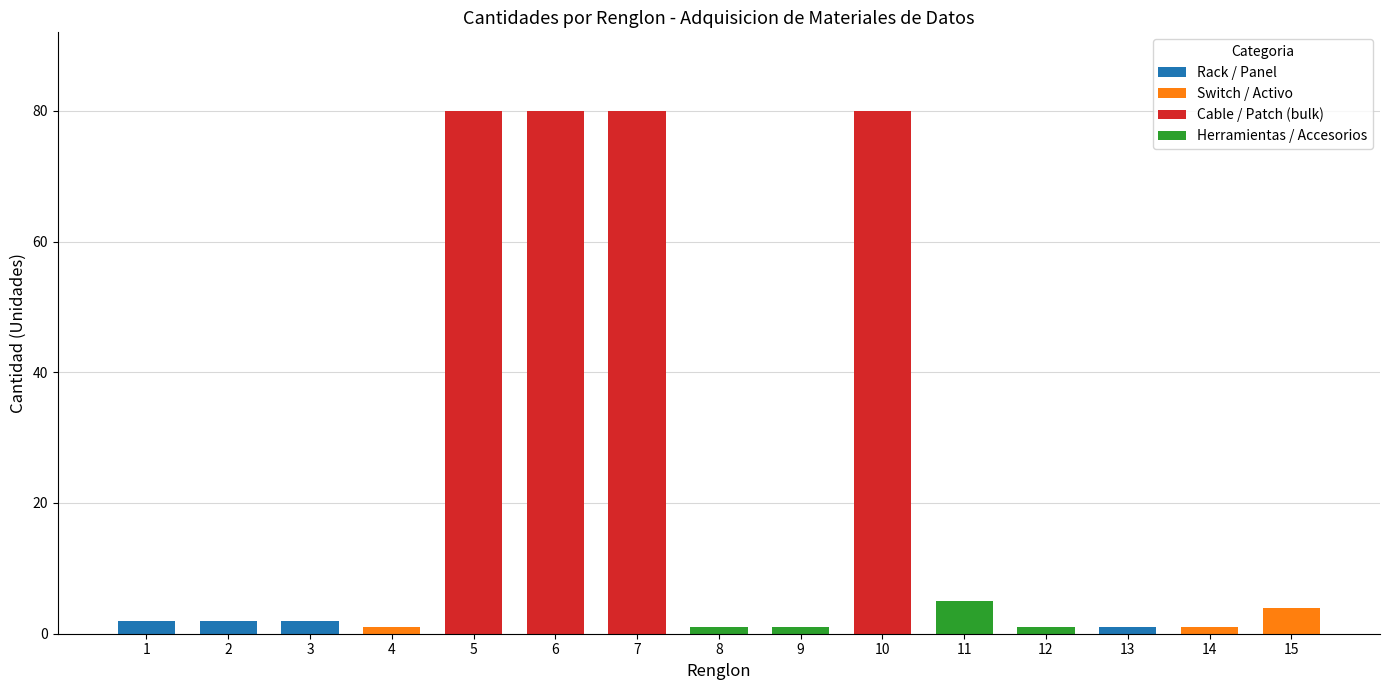

List the series in order of their peak value, highest first.

Cable / Patch (bulk), Herramientas / Accesorios, Switch / Activo, Rack / Panel